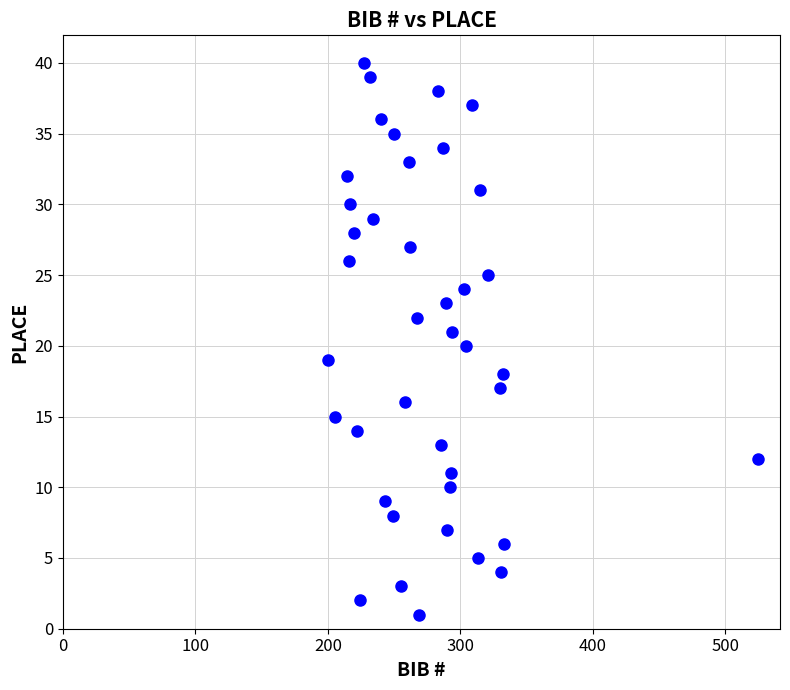

What is the range of X values (max minus min)?

325